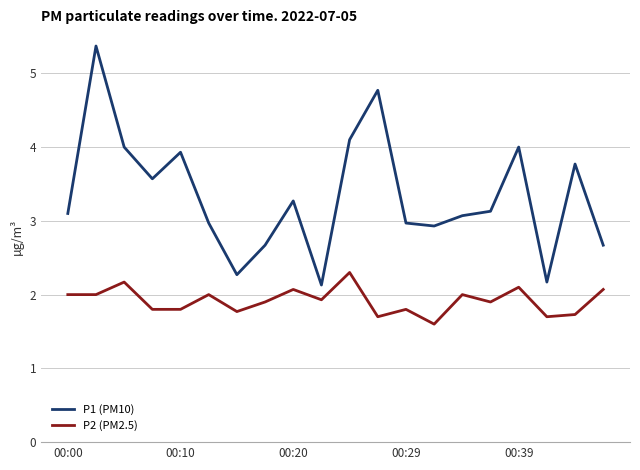

What is the maximum value for P2 (PM2.5)?

2.3